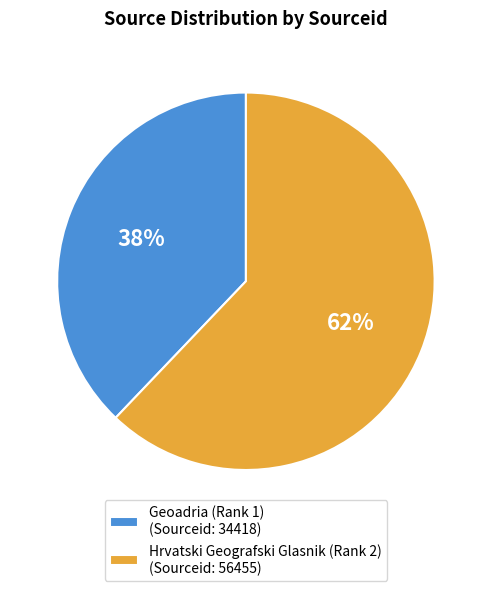

What percentage is the Geoadria (Rank 1) slice, to the nearest percent?

38%